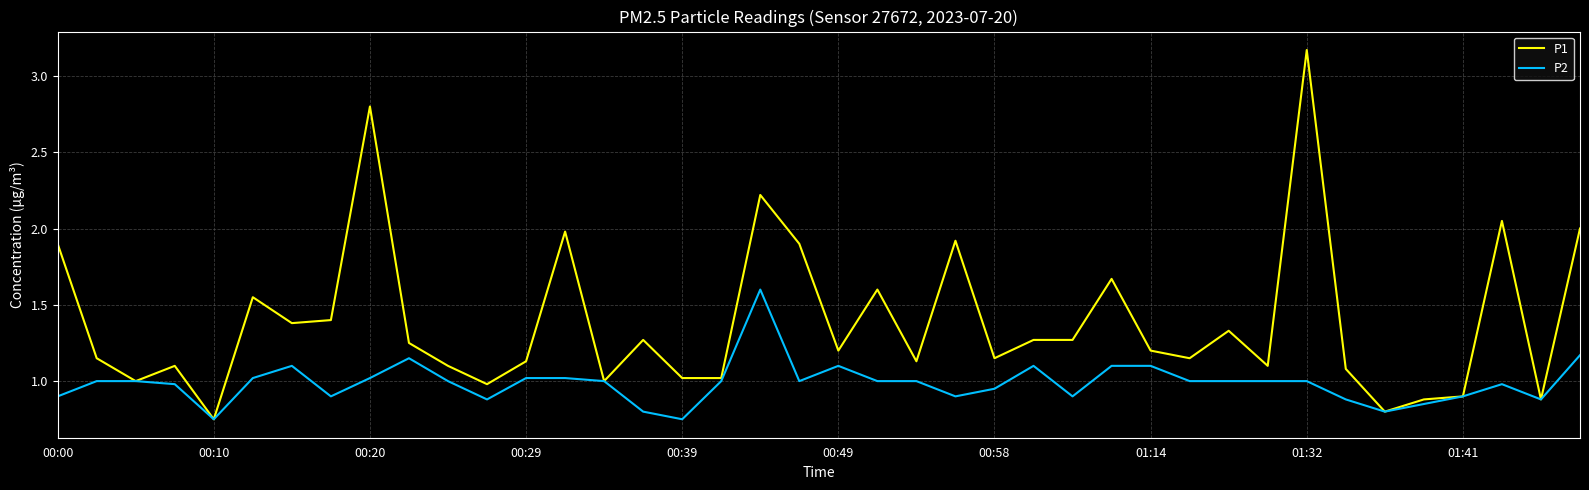

Rank the series by their maximum value, from highest to lowest.

P1, P2